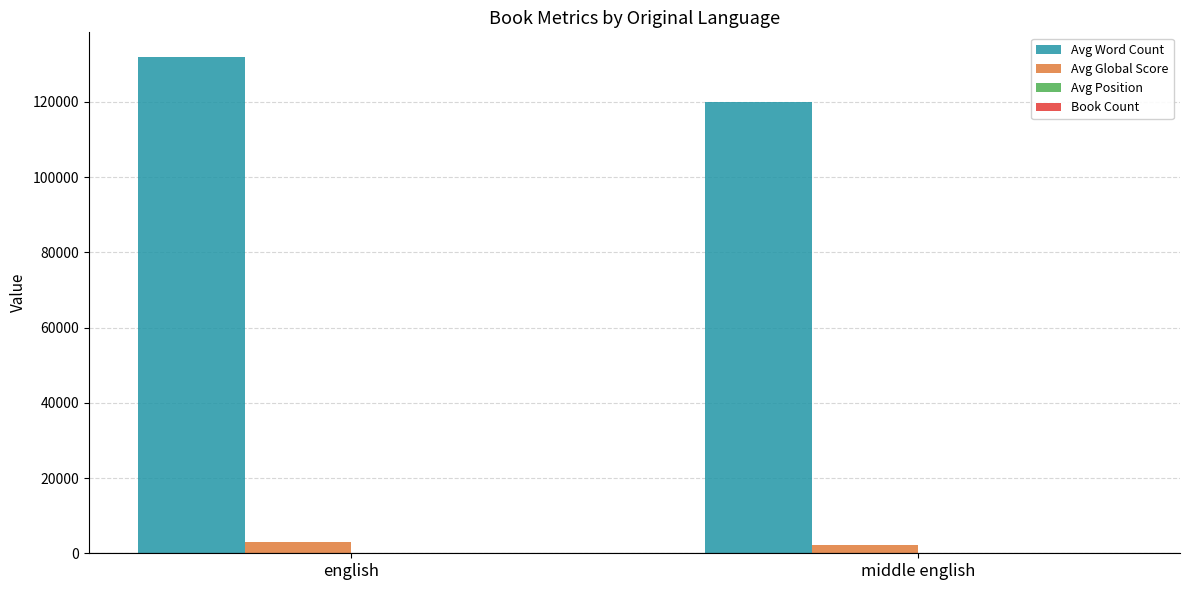

True or false: Avg Word Count has a value of 199785 at english.

False